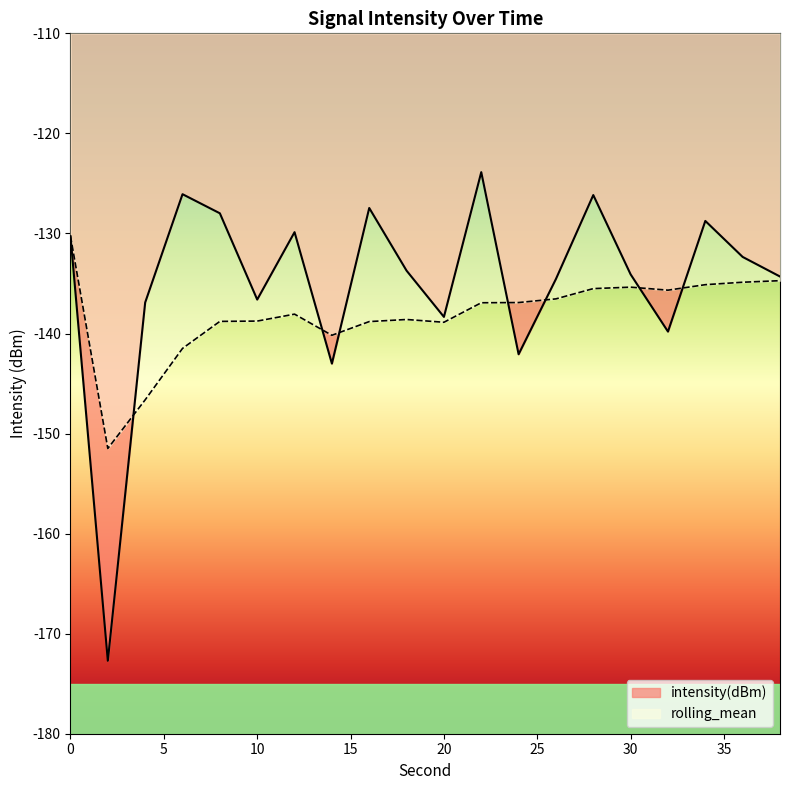

How many times do intensity(dBm) and rolling_mean cross each other?

7